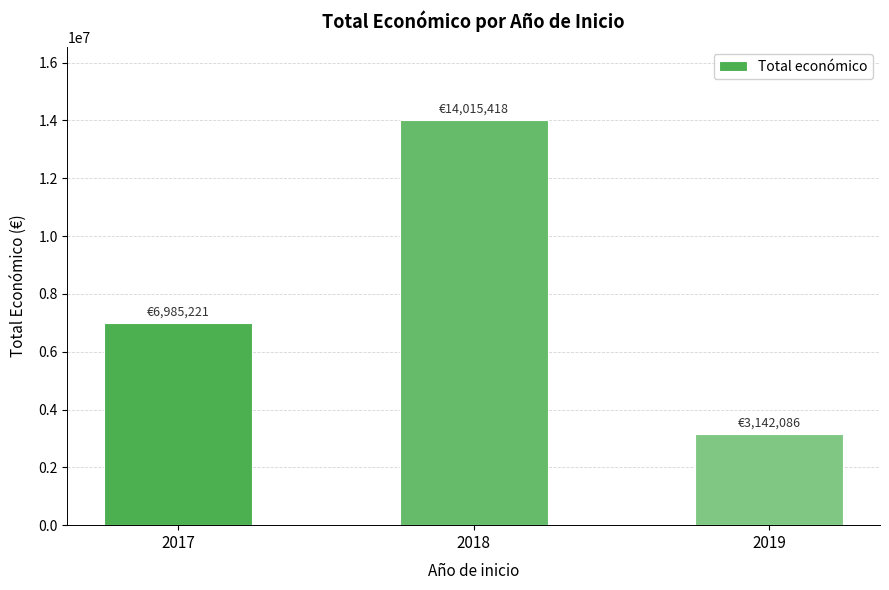

Does the chart contain any negative values?

No